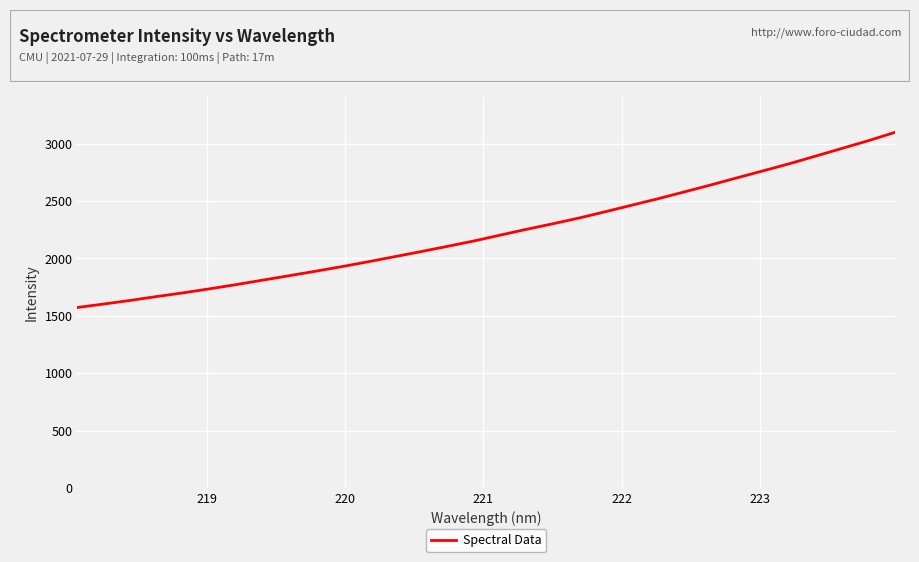

What is the minimum value shown in the chart?

1572.6